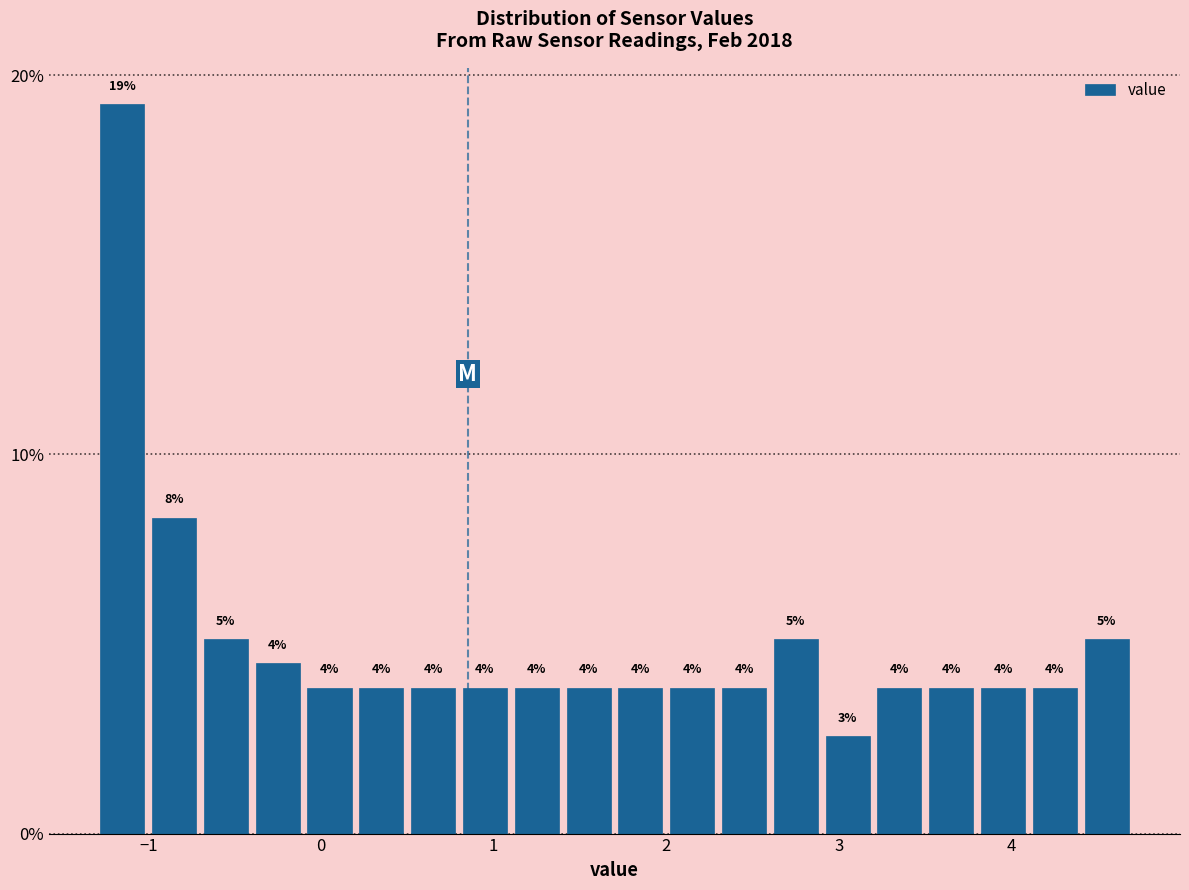

Read against the x-axis, roughly where is the centre of the tallest bar?

-1.1